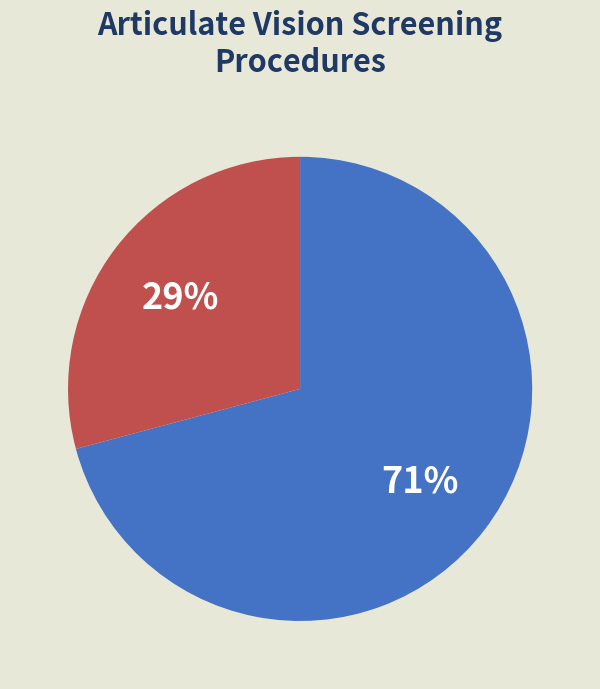

To the nearest percent, what is the difference between the largest and smallest slice percentages?

42%